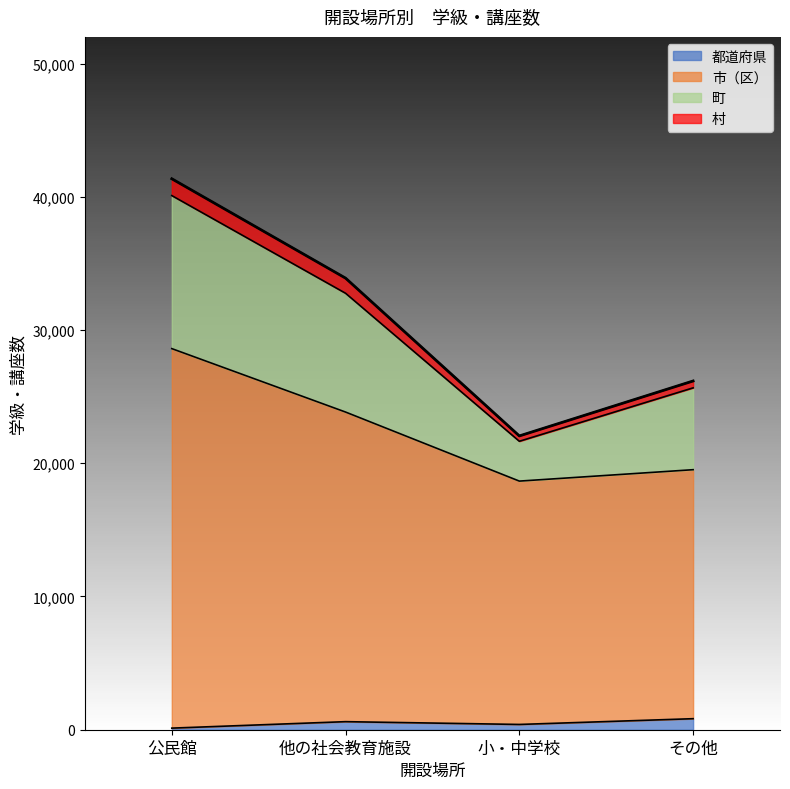

Does the chart display data point markers on the line(s)?

No